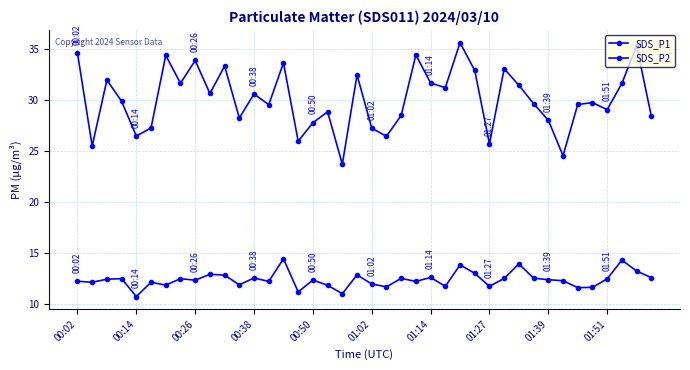

True or false: SDS_P1 and SDS_P2 intersect in this chart.

False